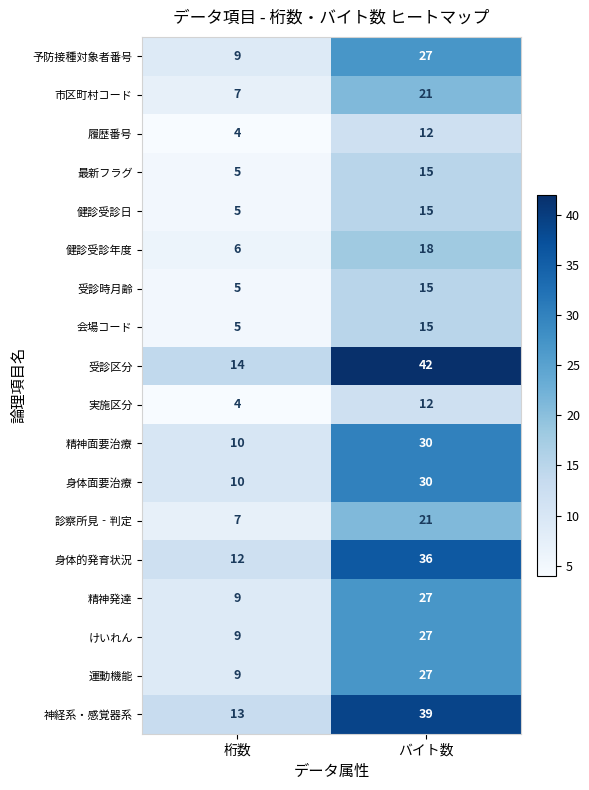

Which series has the largest total across all categories?

受診区分